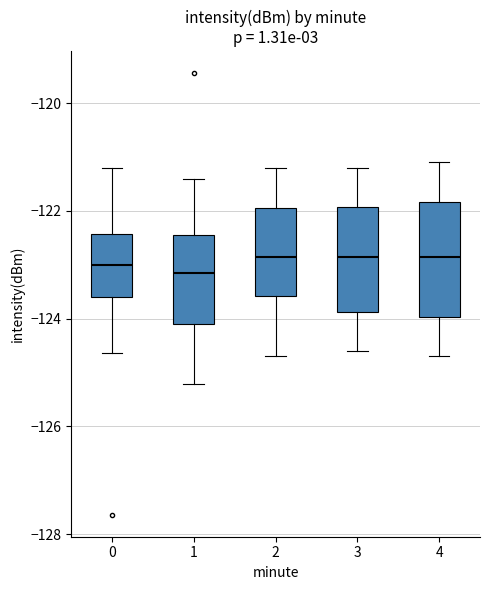

Reading left to right, read every box against the y-axis: the position of its median line, the range the box covers, and the ends of its whiskers. The values are not printed on the chart, so give them approximately, as read against the axis.

0: median -123.0, box -123.6 to -122.4, whiskers -124.6 to -121.2
1: median -123.2, box -124.0 to -122.4, whiskers -125.2 to -121.4
2: median -122.8, box -123.6 to -122.0, whiskers -124.6 to -121.2
3: median -122.8, box -123.8 to -122.0, whiskers -124.6 to -121.2
4: median -122.8, box -124.0 to -121.8, whiskers -124.6 to -121.0